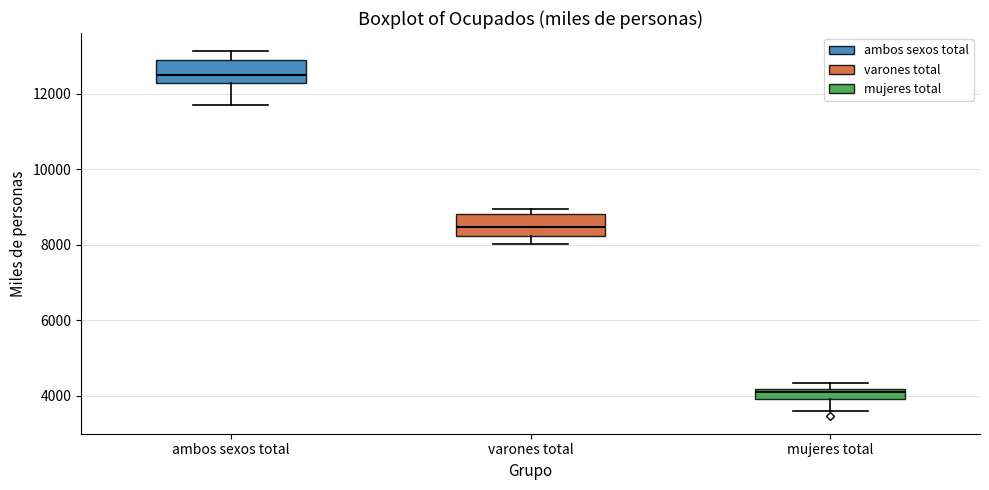

Where does the lower whisker of the box for varones total end on the y-axis? The values are not printed on the chart, so give them approximately, as read against the axis.

8000